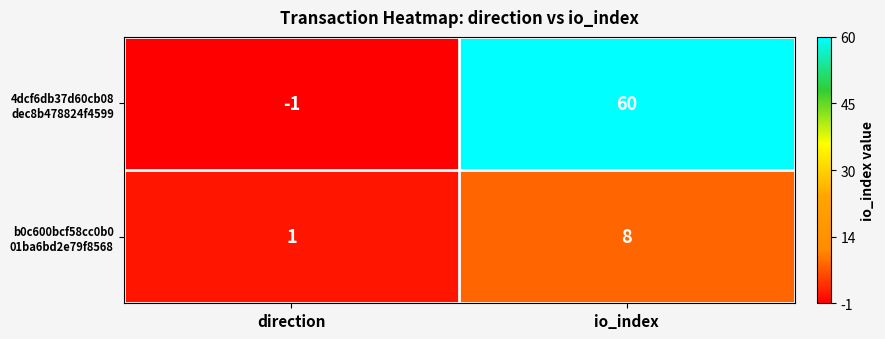

At which category is the sum across all series the highest?

io_index